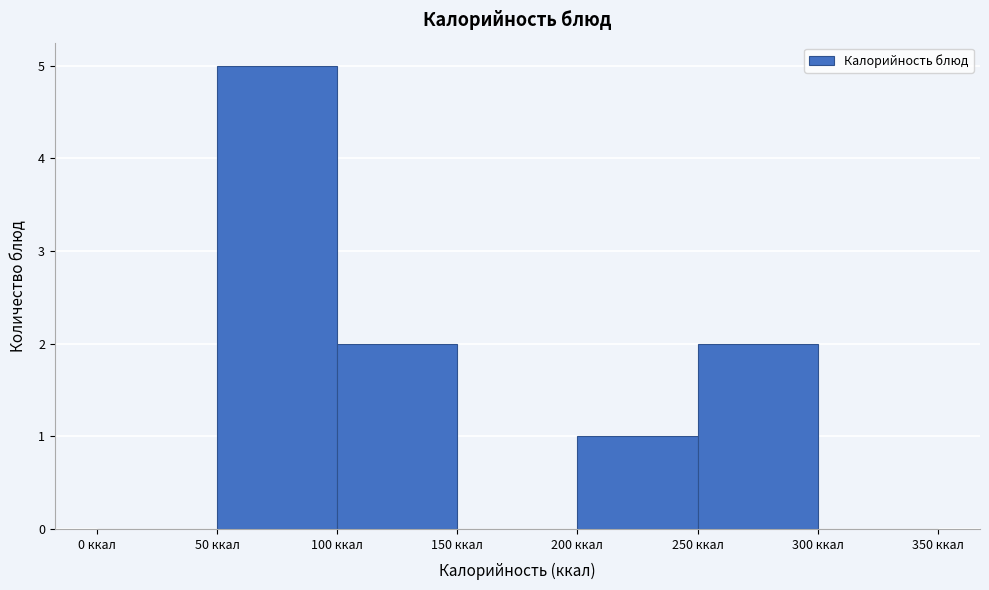

Over which range of the x-axis is the bar tallest?

50 to 100